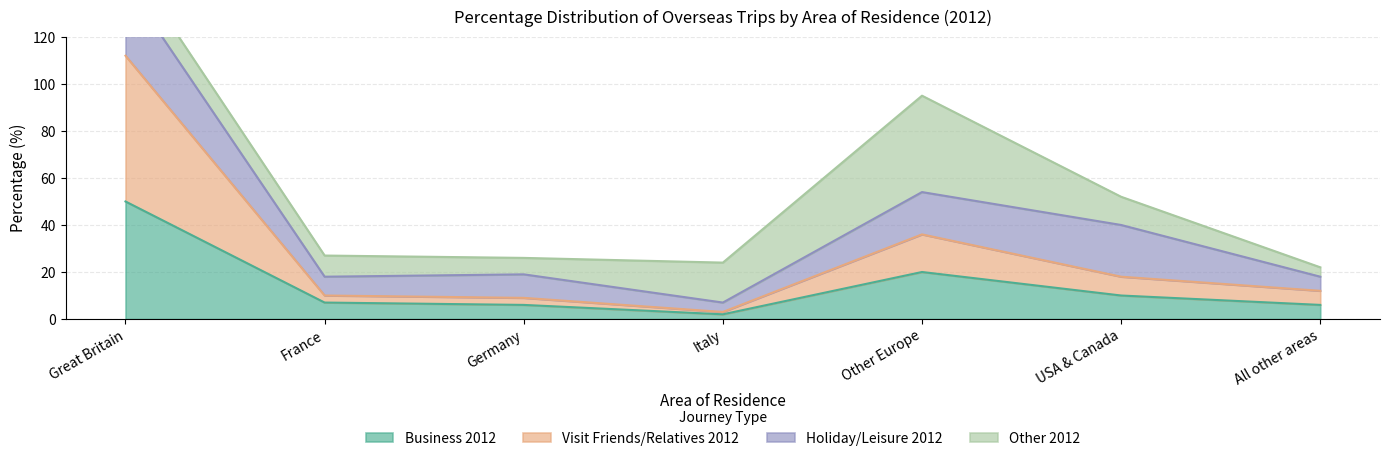

What is the spread (max minus min) of values at Great Britain?

62